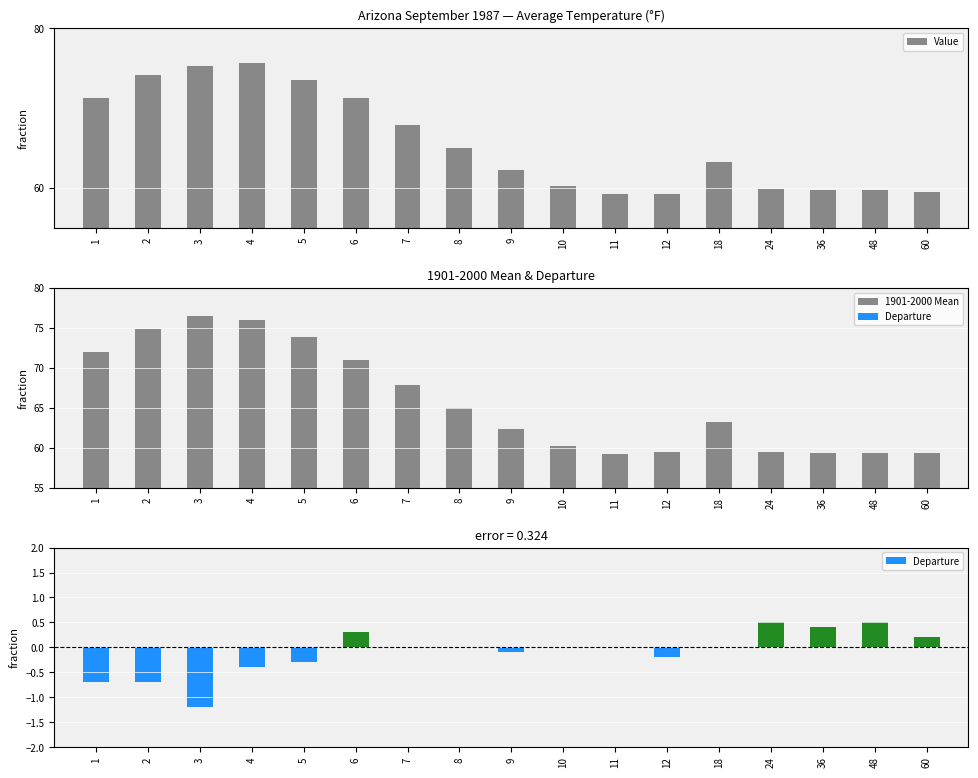

Count the number of data series in this chart.

2